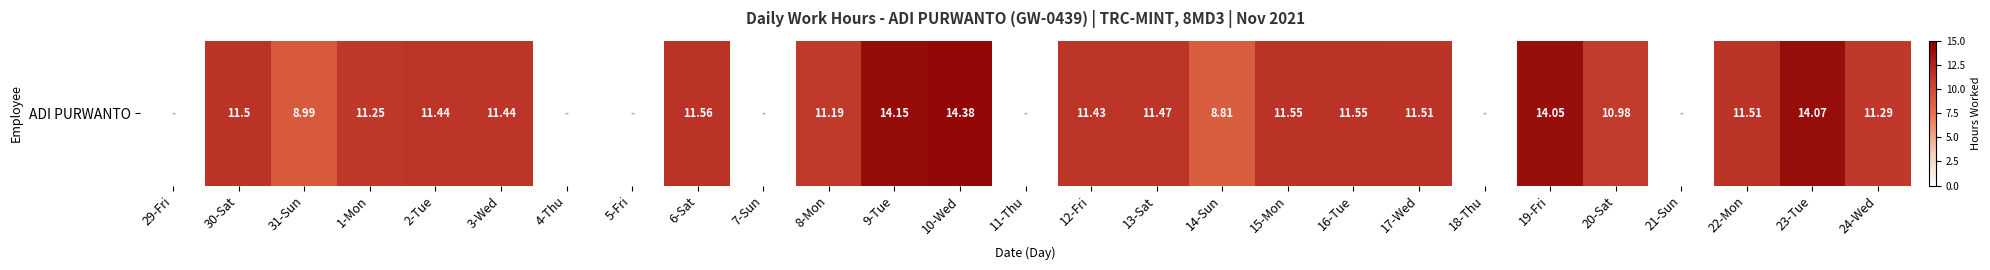

Reading left to right, transcribe all the data shown in this chart.

29-Fri=0.0	30-Sat=11.5	31-Sun=9.0	1-Mon=11.2	2-Tue=11.4	3-Wed=11.4	4-Thu=0.0	5-Fri=0.0	6-Sat=11.6	7-Sun=0.0	8-Mon=11.2	9-Tue=14.2	10-Wed=14.4	11-Thu=0.0	12-Fri=11.4	13-Sat=11.5	14-Sun=8.8	15-Mon=11.6	16-Tue=11.6	17-Wed=11.5	18-Thu=0.0	19-Fri=14.1	20-Sat=11.0	21-Sun=0.0	22-Mon=11.5	23-Tue=14.1	24-Wed=11.3